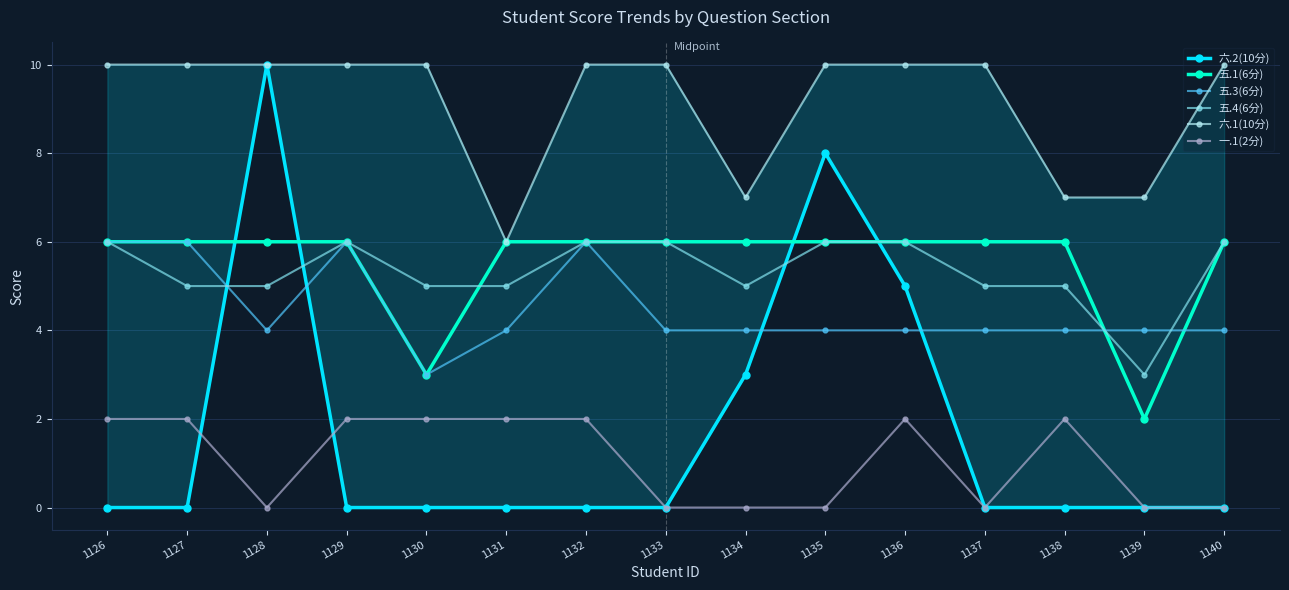

The value of 一.1(2分) at 1130 is 1. True or false?

False